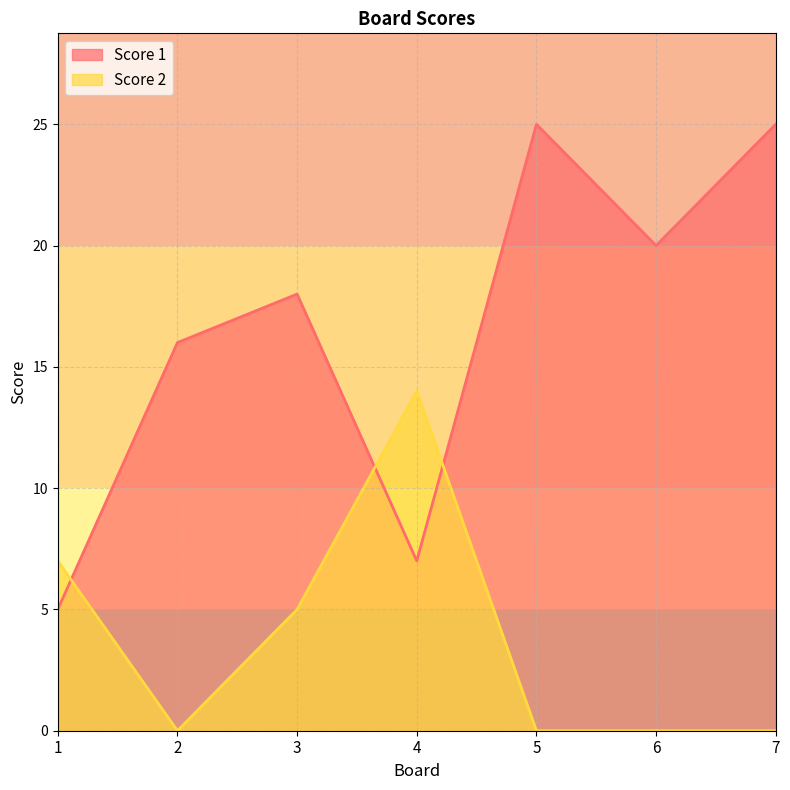

Rank the series at 4 from lowest to highest value.

Score 1, Score 2